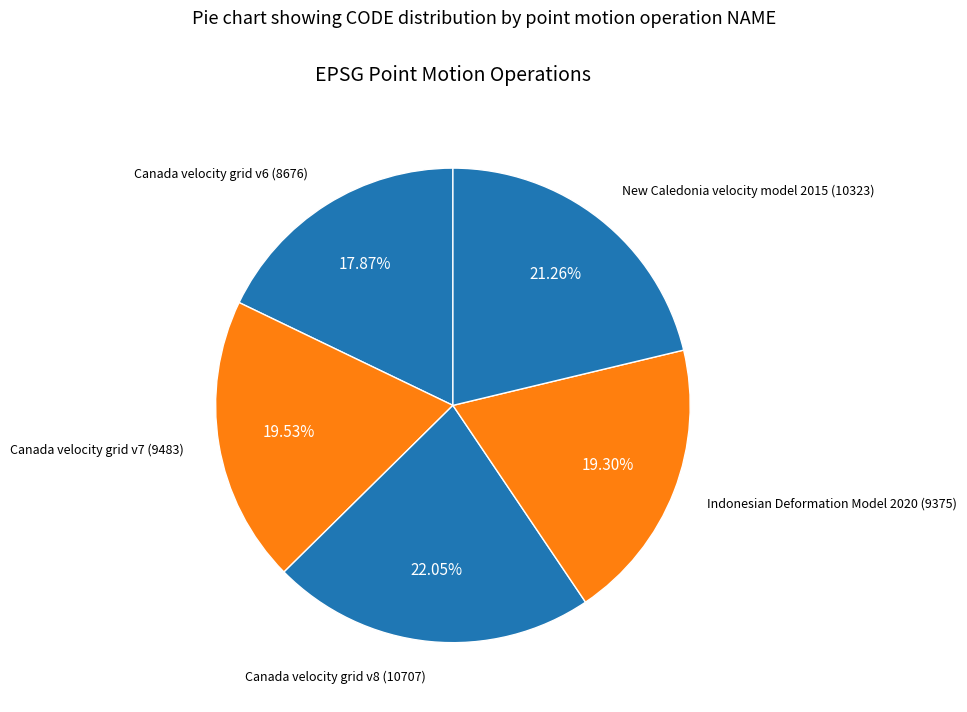

How many slices are in this pie chart?

5